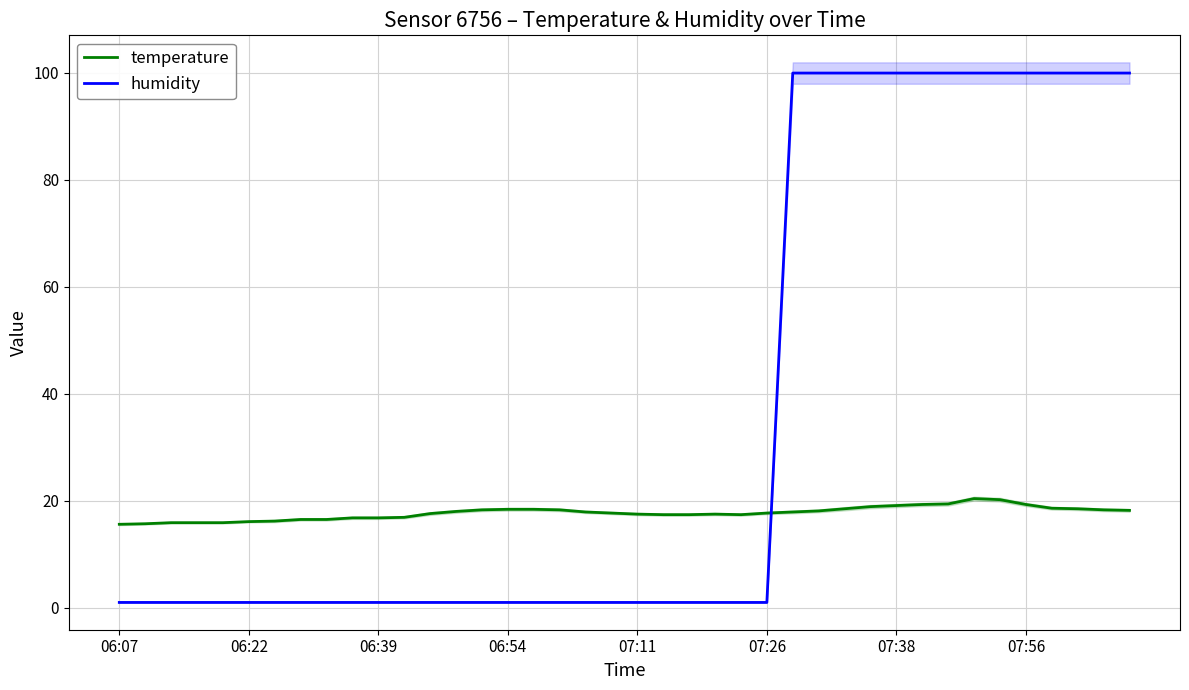

What is the approximate value of temperature at 06:07?

15.6